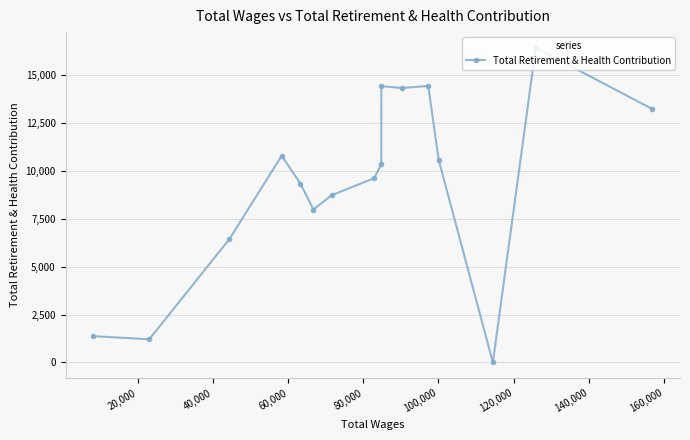

What is the greatest value displayed?

16422